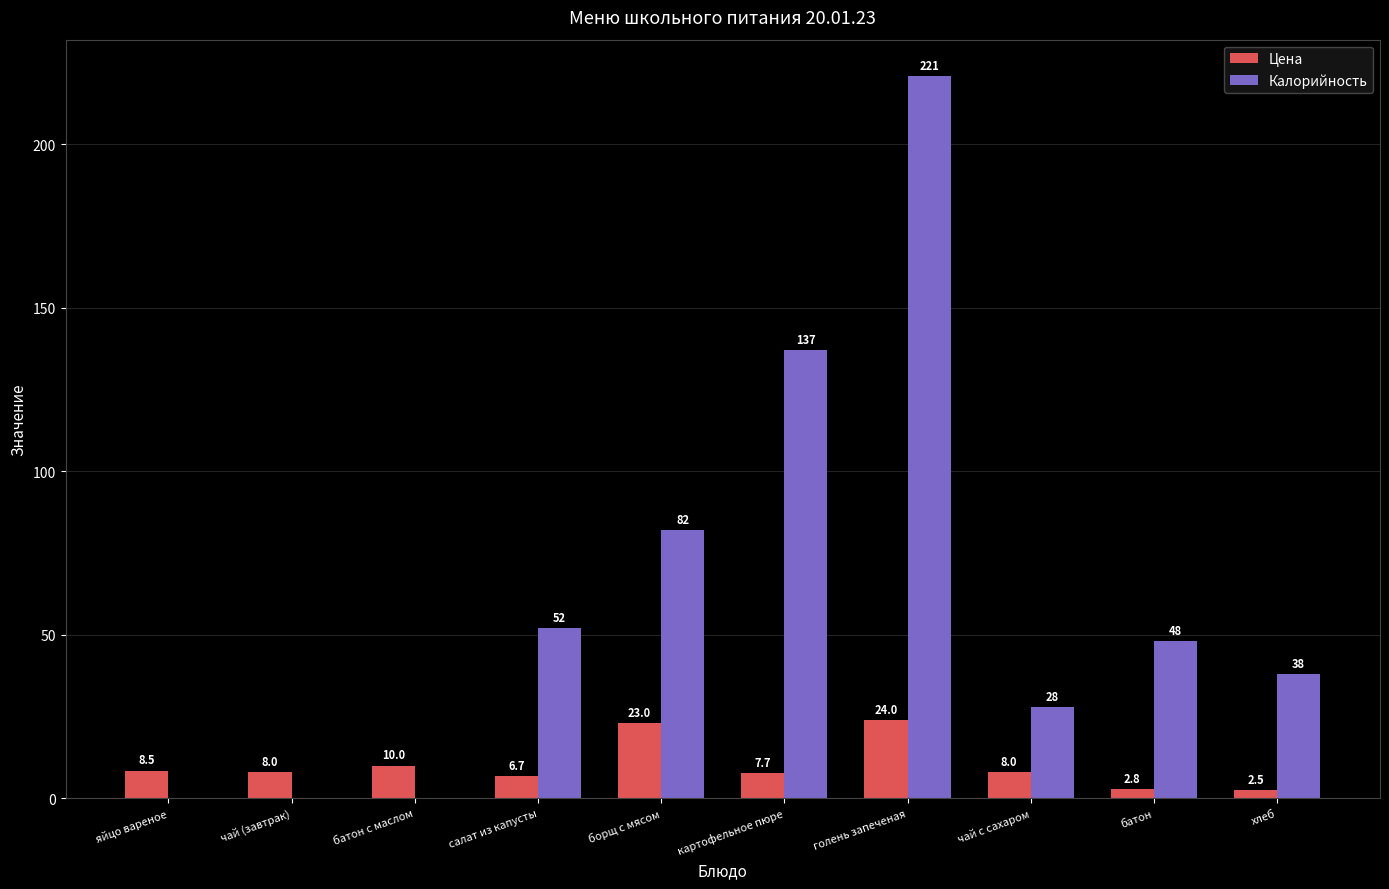

The value of Калорийность at хлеб is 38.0. True or false?

True